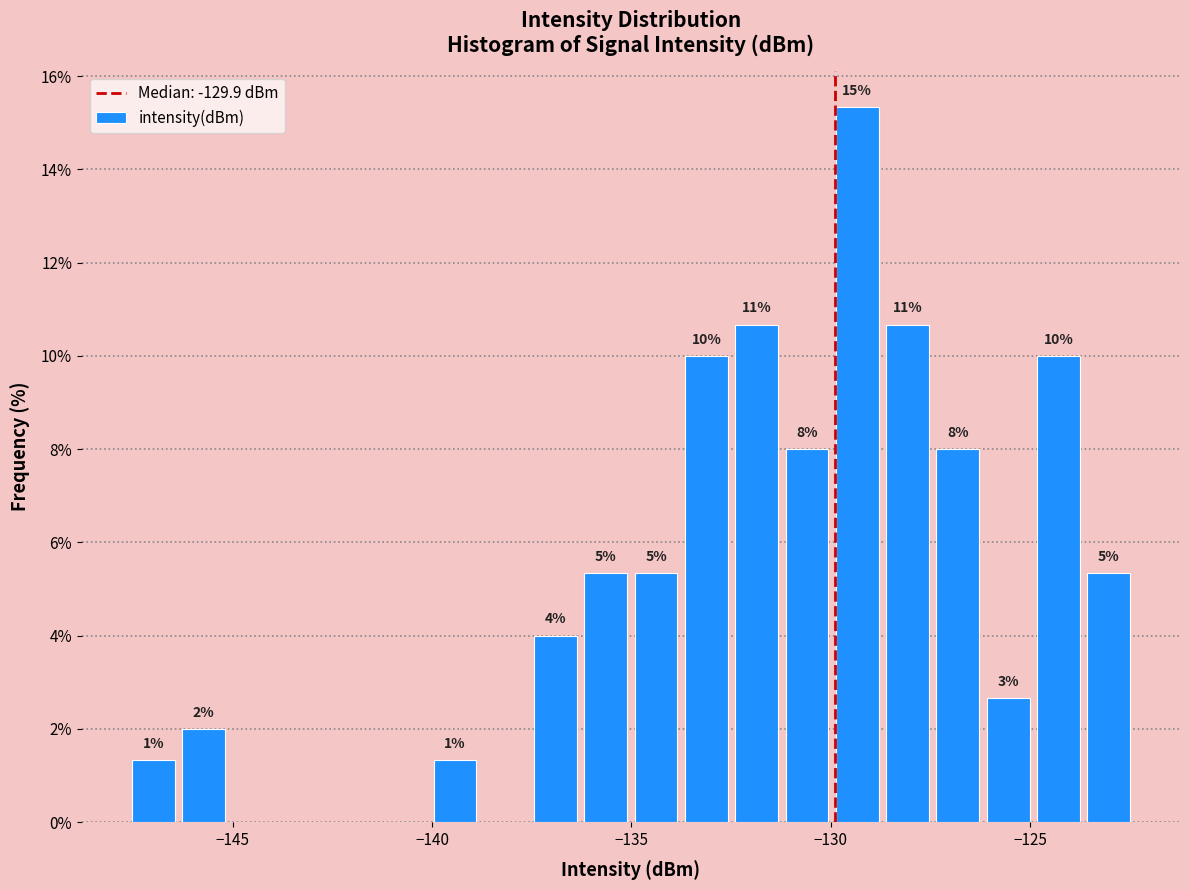

Read against the x-axis, roughly where is the centre of the tallest bar?

-129.5